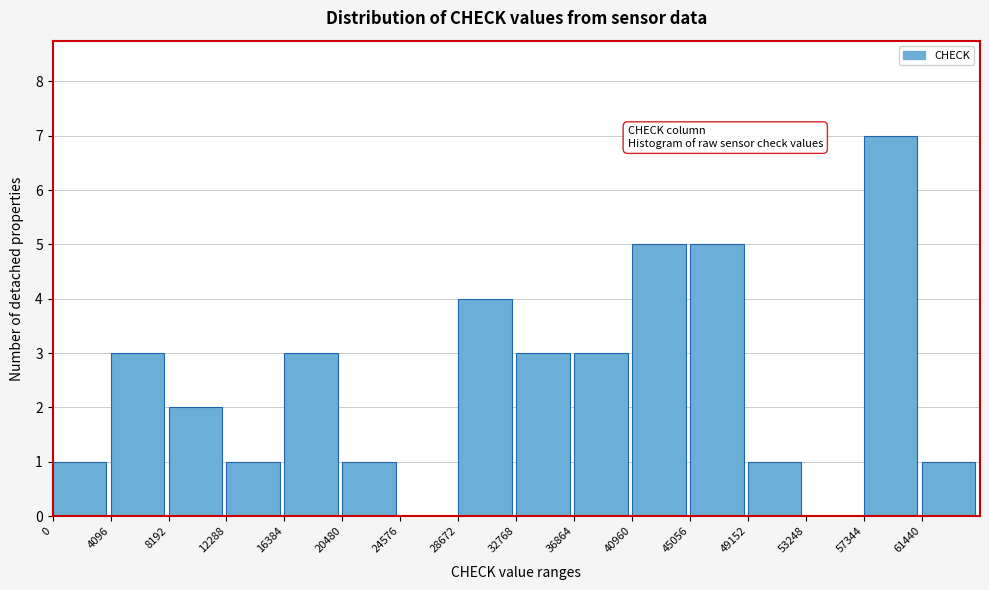

Reading left to right, transcribe this chart: for each bar, give the range it covers on the x-axis and its height. Neither the bar edges nor the heights are printed on the chart, so give them approximately, as read against the axes.

0 to 4000: 1
4000 to 8000: 3
8000 to 12500: 2
12500 to 16500: 1
16500 to 20500: 3
20500 to 24500: 1
24500 to 28500: 0
28500 to 33000: 4
33000 to 37000: 3
37000 to 41000: 3
41000 to 45000: 5
45000 to 49000: 5
49000 to 53000: 1
53000 to 57500: 0
57500 to 61500: 7
61500 to 65500: 1